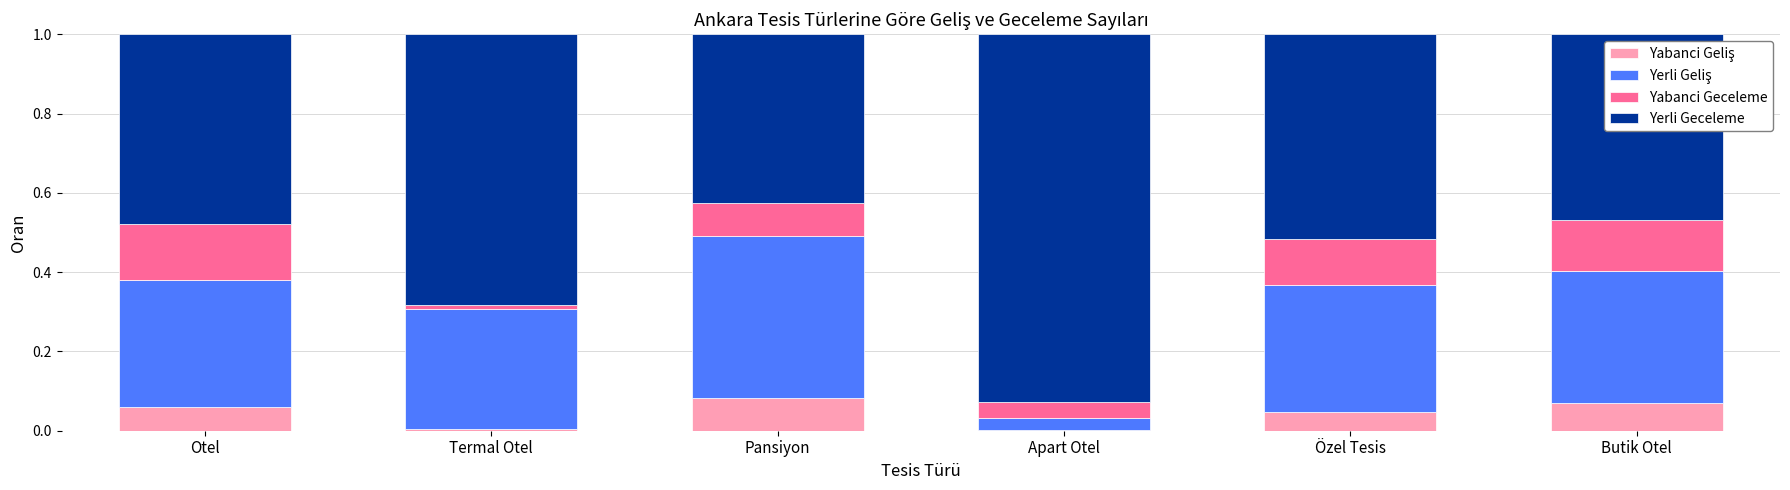

Are the bars grouped side by side (vs. stacked)?

No